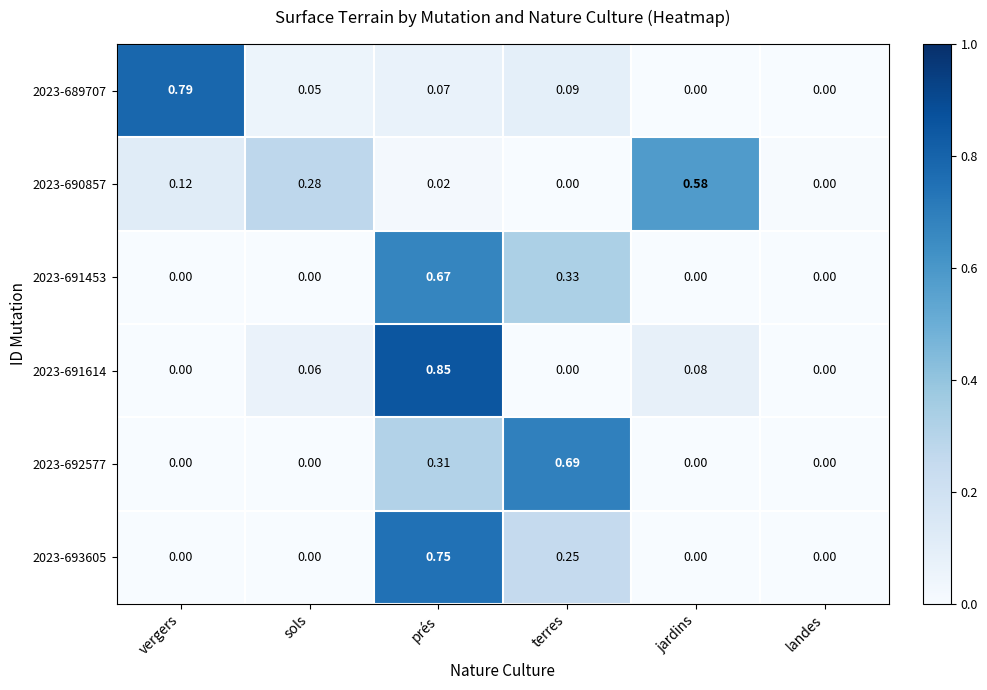

At which label does 2023-691453 reach its peak?

prés